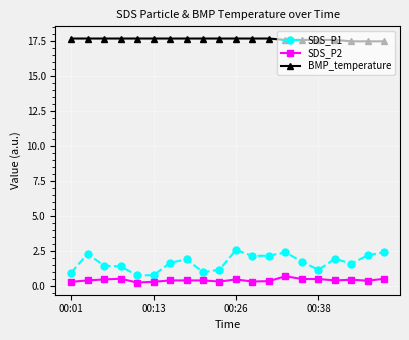

True or false: BMP_temperature and SDS_P1 intersect in this chart.

False